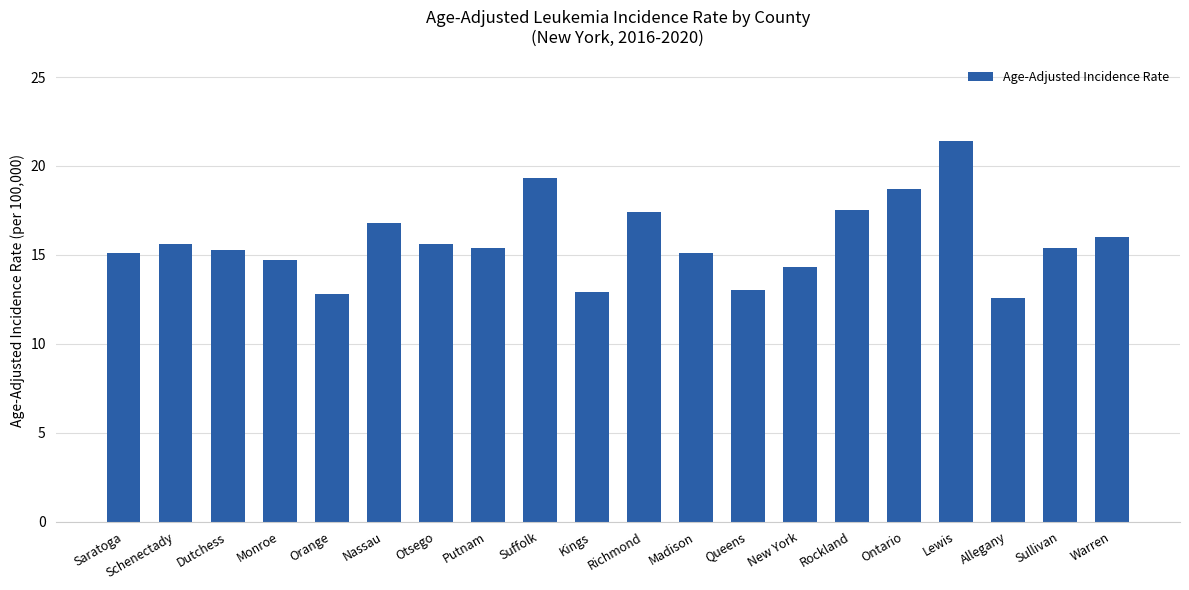

Are the bars horizontal?

No